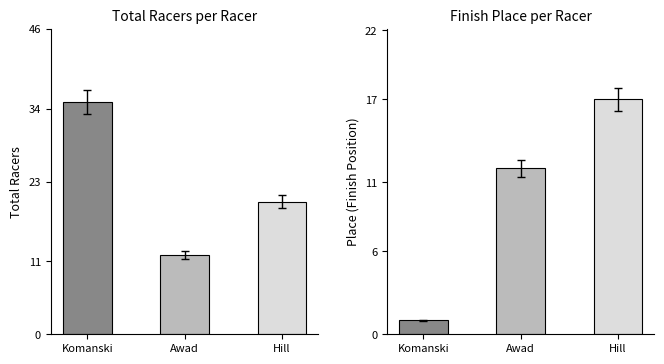

True or false: Place has a value of 5 at Awad.

False